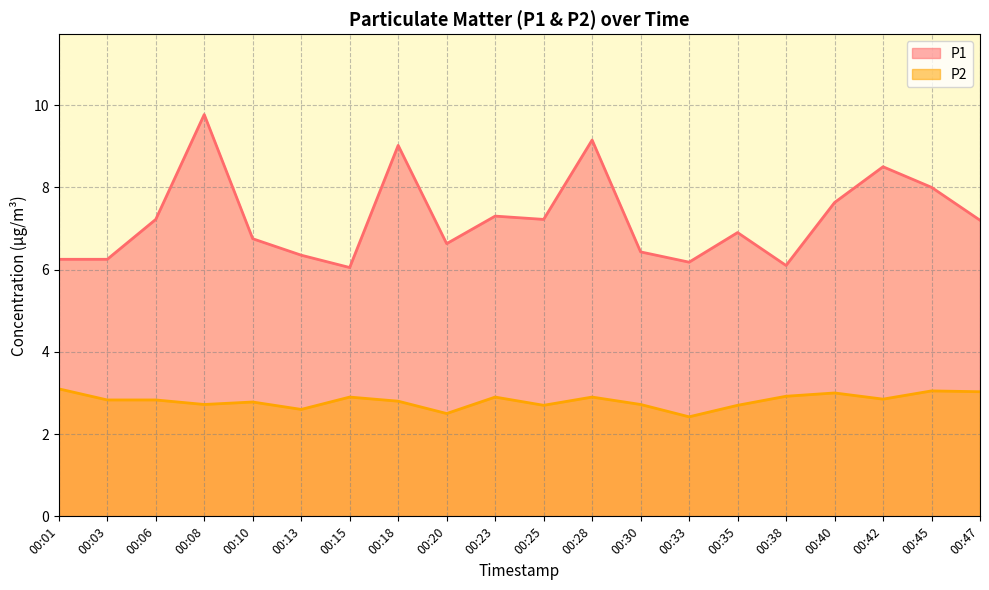

The value of P2 at 00:35 is 1.4. True or false?

False